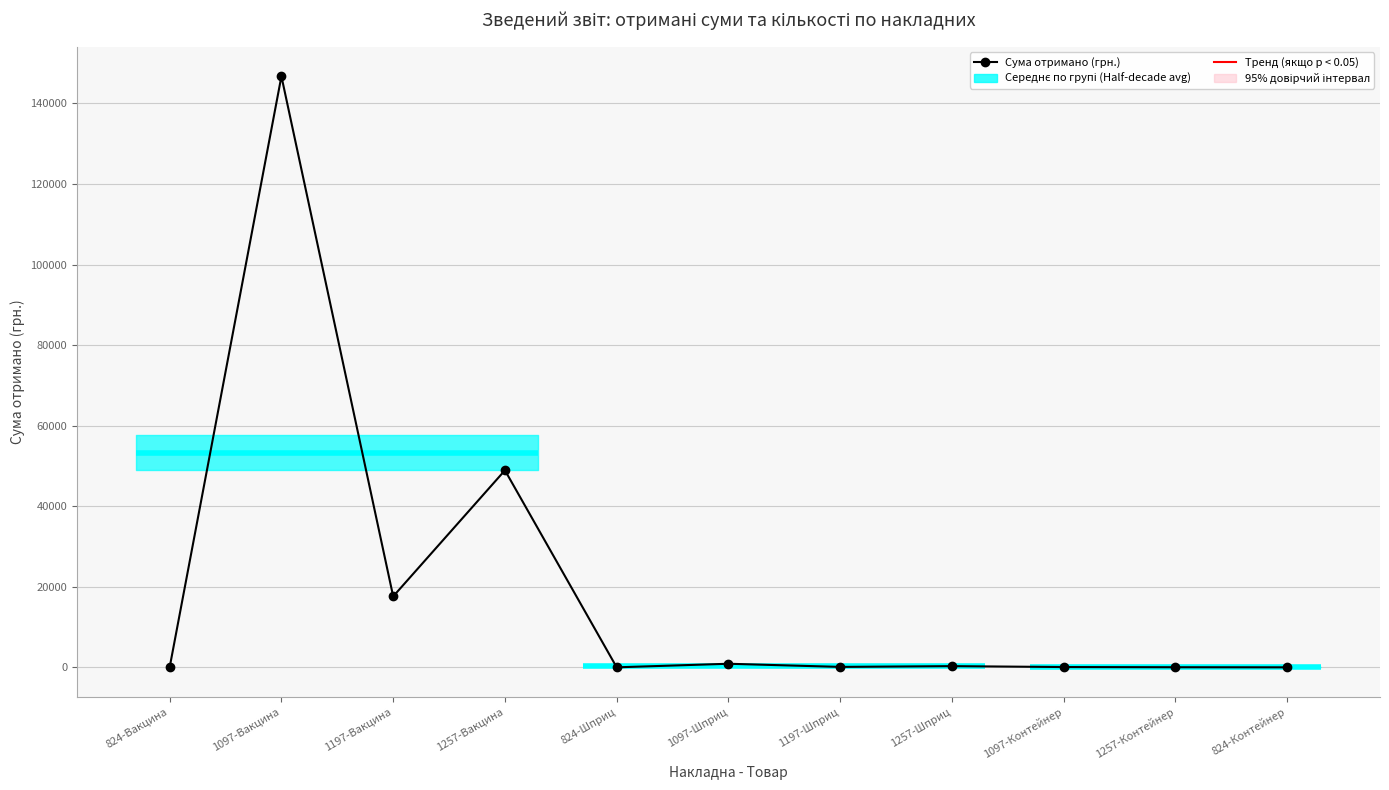

What is the change in value from 1097-Вакцина to 824-Контейнер?

-146730.0